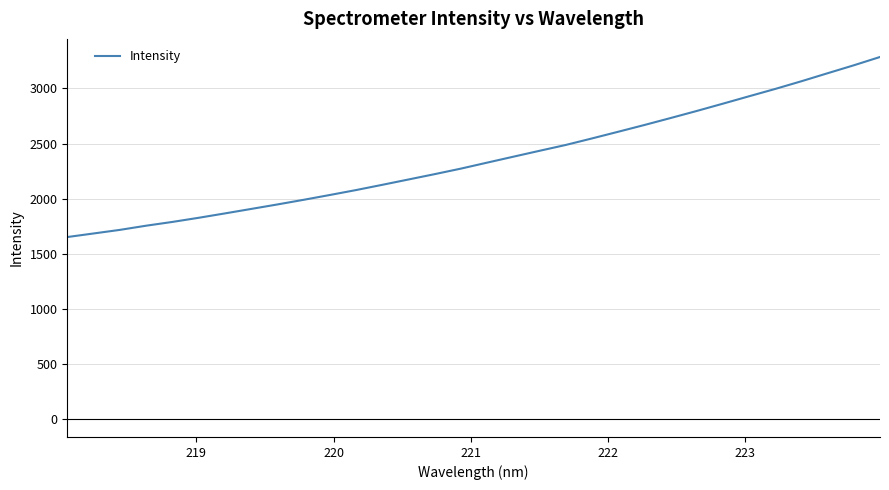

What is the smallest value displayed?

1651.1